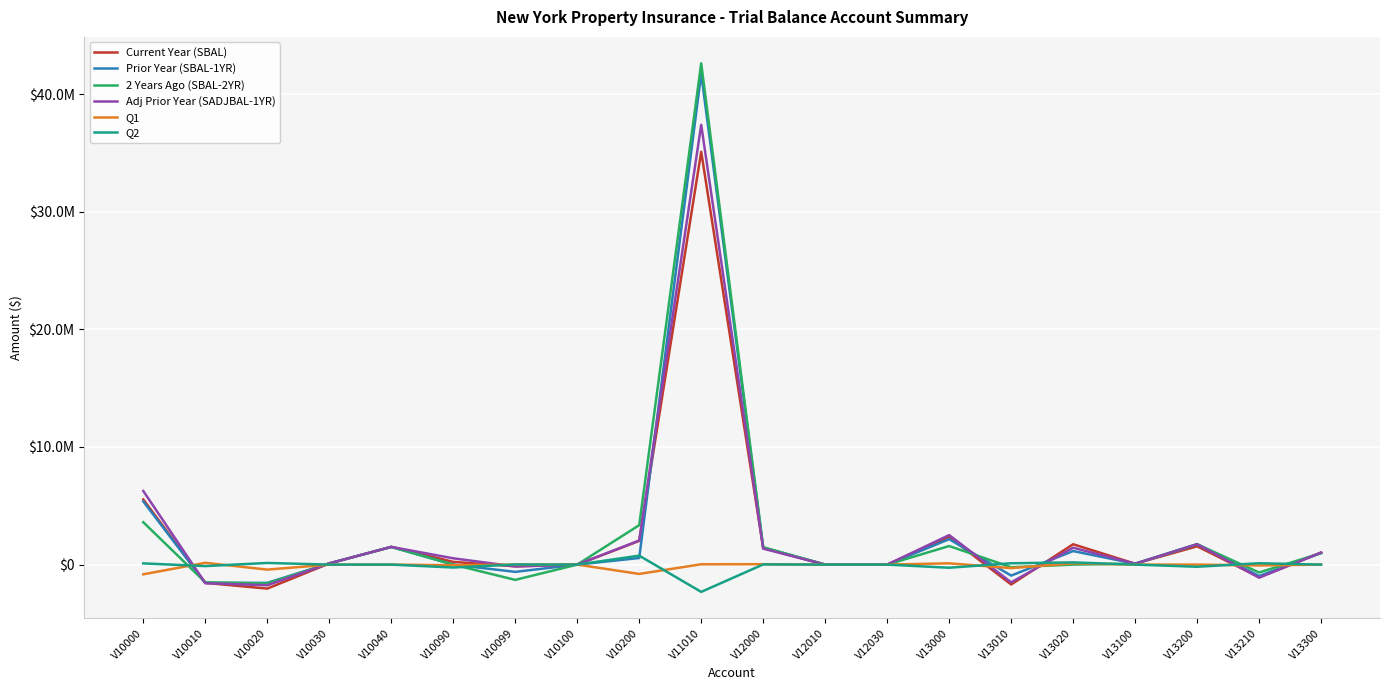

What is the difference between the Adj Prior Year (SADJBAL-1YR) values at V13300 and V10030?

922326.1